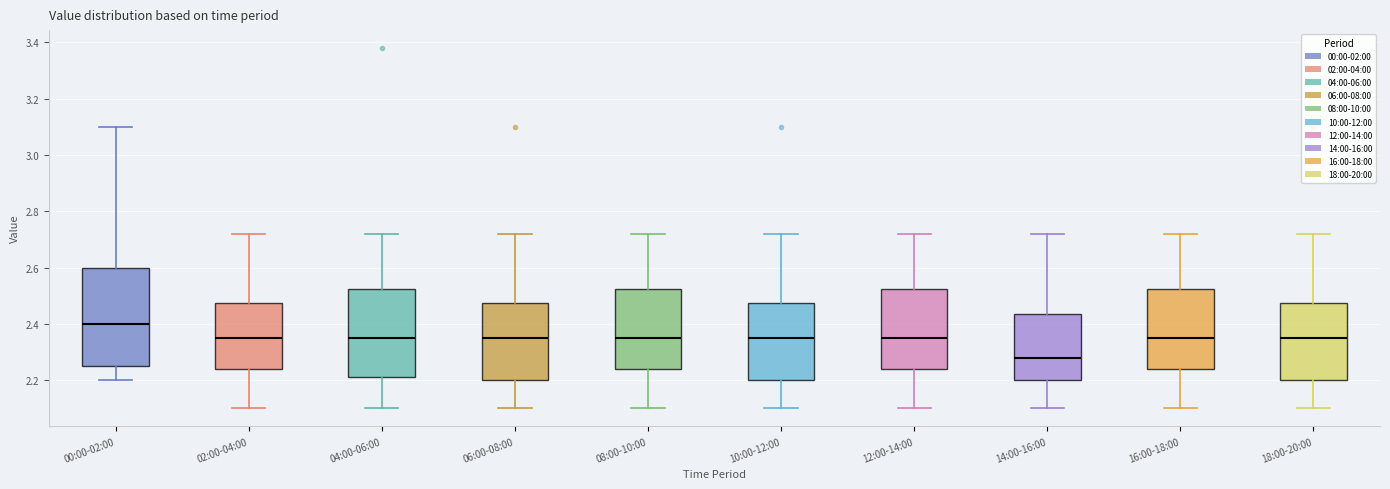

Reading left to right, read every box against the y-axis: the position of its median line, the range the box covers, and the ends of its whiskers. The values are not printed on the chart, so give them approximately, as read against the axis.

00:00-02:00: median 2.40, box 2.26 to 2.60, whiskers 2.20 to 3.10
02:00-04:00: median 2.36, box 2.24 to 2.48, whiskers 2.10 to 2.72
04:00-06:00: median 2.36, box 2.22 to 2.52, whiskers 2.10 to 2.72
06:00-08:00: median 2.36, box 2.20 to 2.48, whiskers 2.10 to 2.72
08:00-10:00: median 2.36, box 2.24 to 2.52, whiskers 2.10 to 2.72
10:00-12:00: median 2.36, box 2.20 to 2.48, whiskers 2.10 to 2.72
12:00-14:00: median 2.36, box 2.24 to 2.52, whiskers 2.10 to 2.72
14:00-16:00: median 2.28, box 2.20 to 2.44, whiskers 2.10 to 2.72
16:00-18:00: median 2.36, box 2.24 to 2.52, whiskers 2.10 to 2.72
18:00-20:00: median 2.36, box 2.20 to 2.48, whiskers 2.10 to 2.72